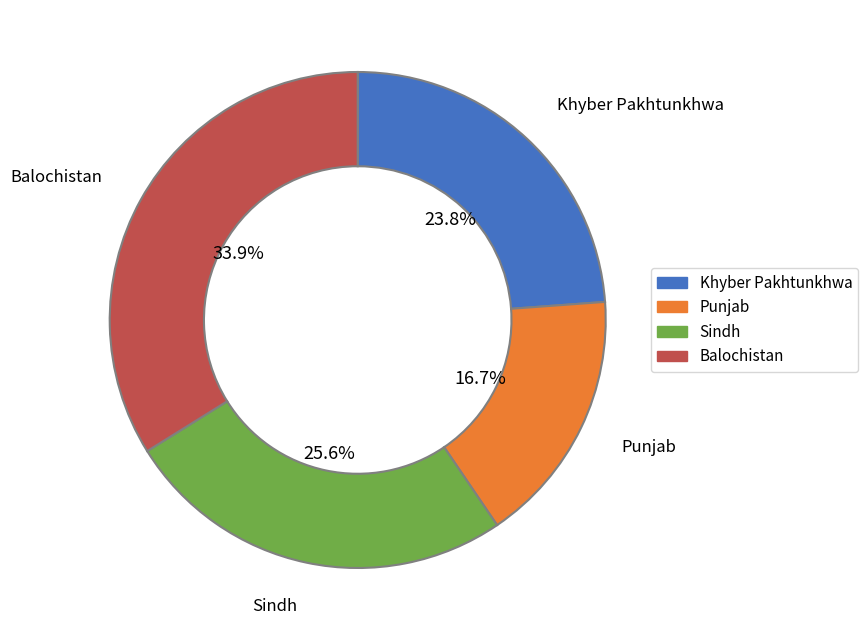

How many segments does this pie chart have?

4